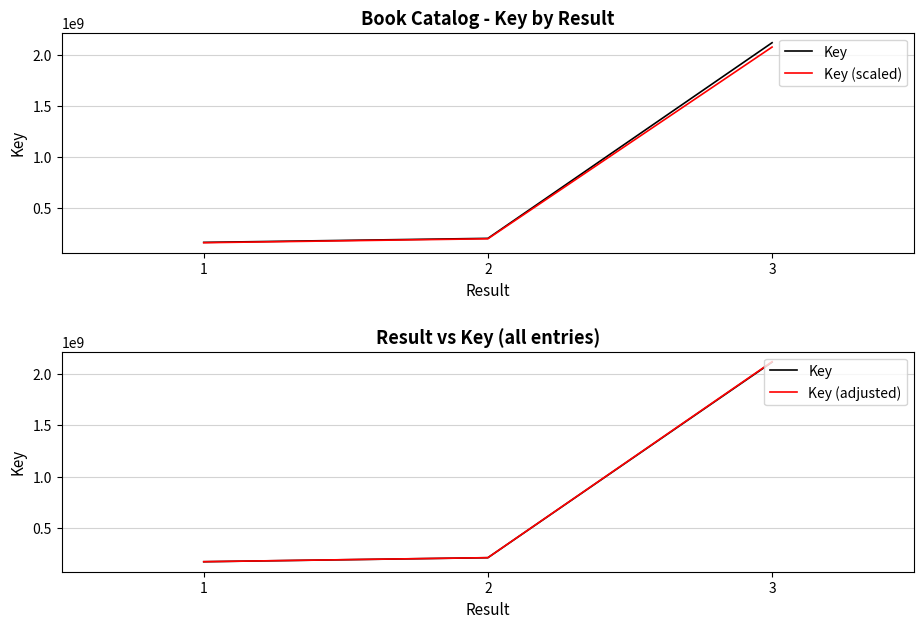

Does the chart have visible grid lines?

Yes